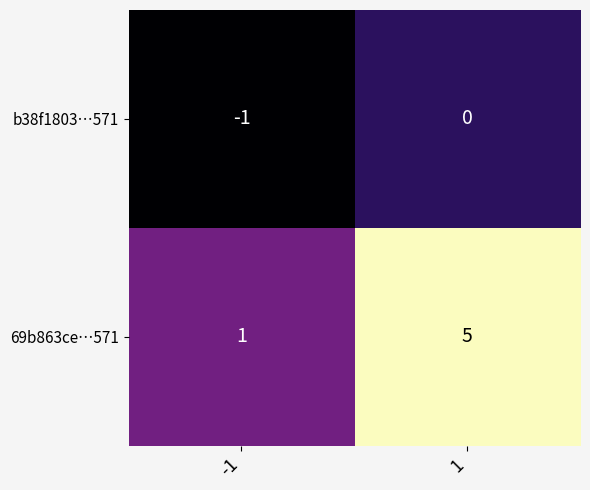

Which series has the largest range (max minus min)?

69b863ce…571